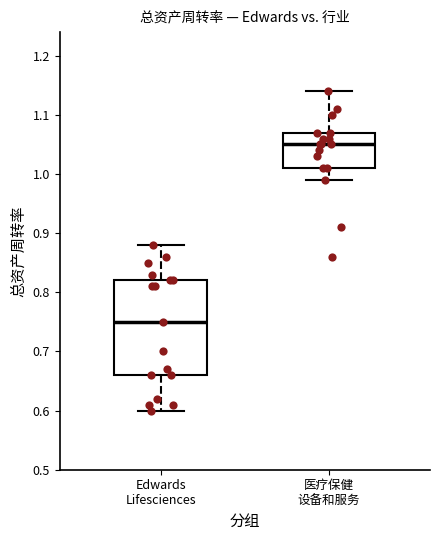

Reading left to right, transcribe this box plot: for each box, give where its median line is, the range the box spans, and where its two whiskers end, as read against the y-axis. The values are not printed on the chart, so give them approximately, as read against the axis.

Edwards Lifesciences: median 0.75, box 0.66 to 0.82, whiskers 0.60 to 0.88
医疗保健 设备和服务: median 1.05, box 1.01 to 1.07, whiskers 0.99 to 1.14